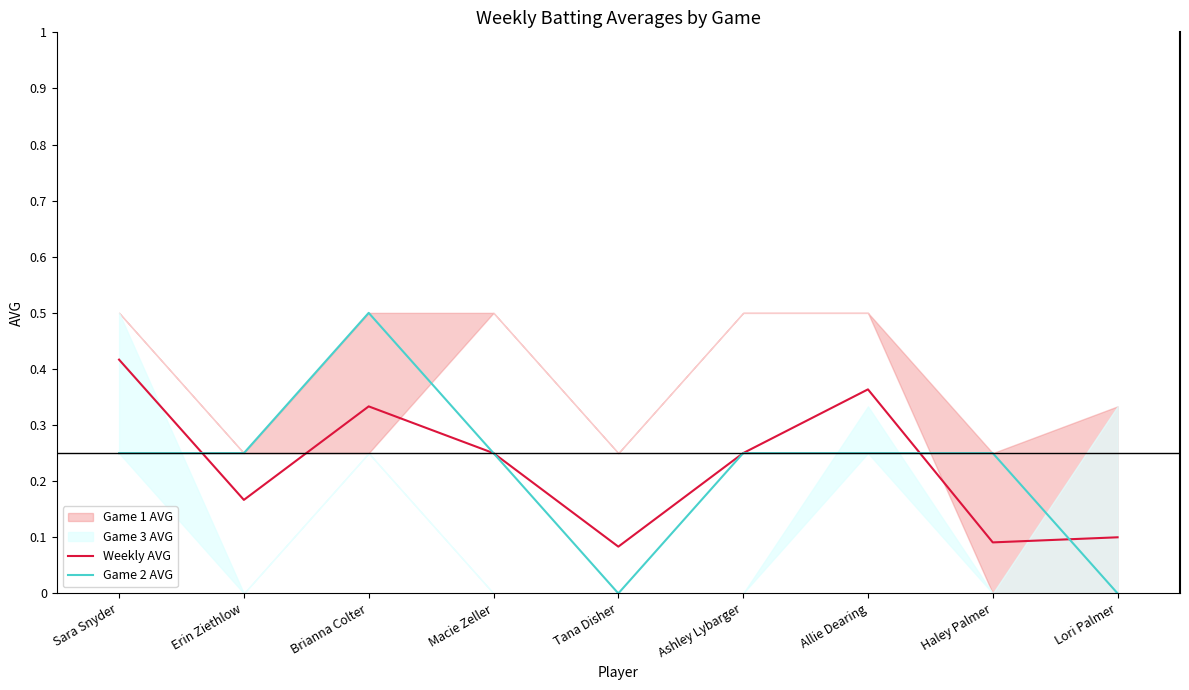

What is the highest value of the Game 2 AVG series?

0.5